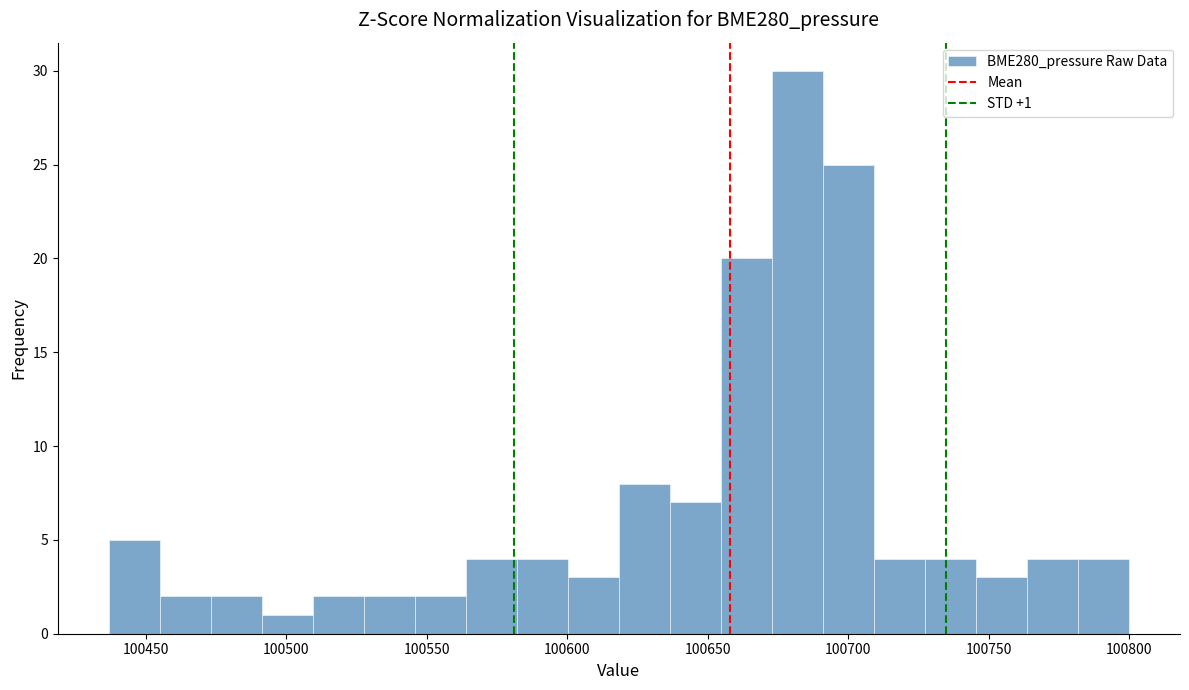

Around what value on the x-axis is the tallest bar? Give the approximate position of its centre, as read against the axis.

100680